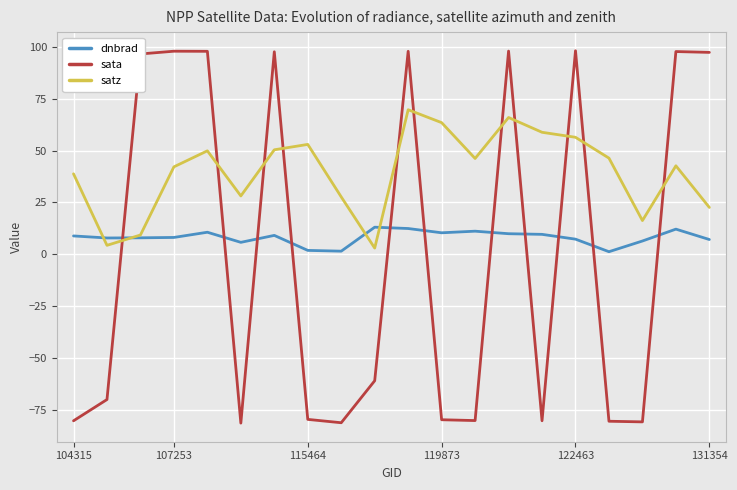

Which series has the largest total across all categories?

satz